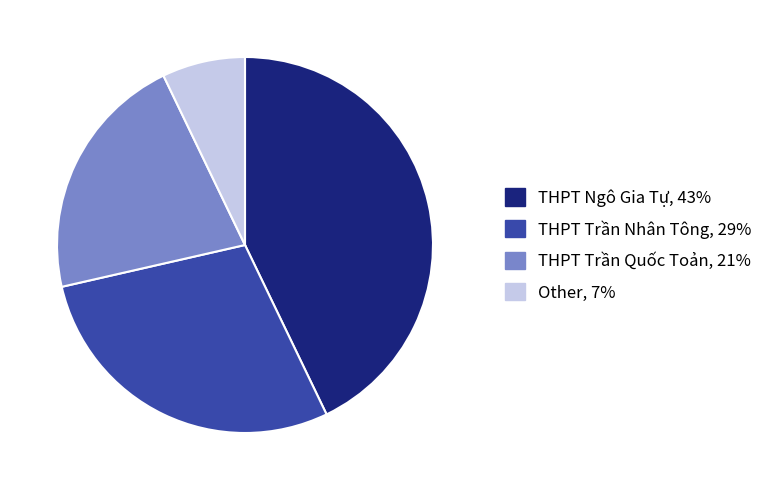

Which category has the biggest portion of the pie?

THPT Ngô Gia Tự